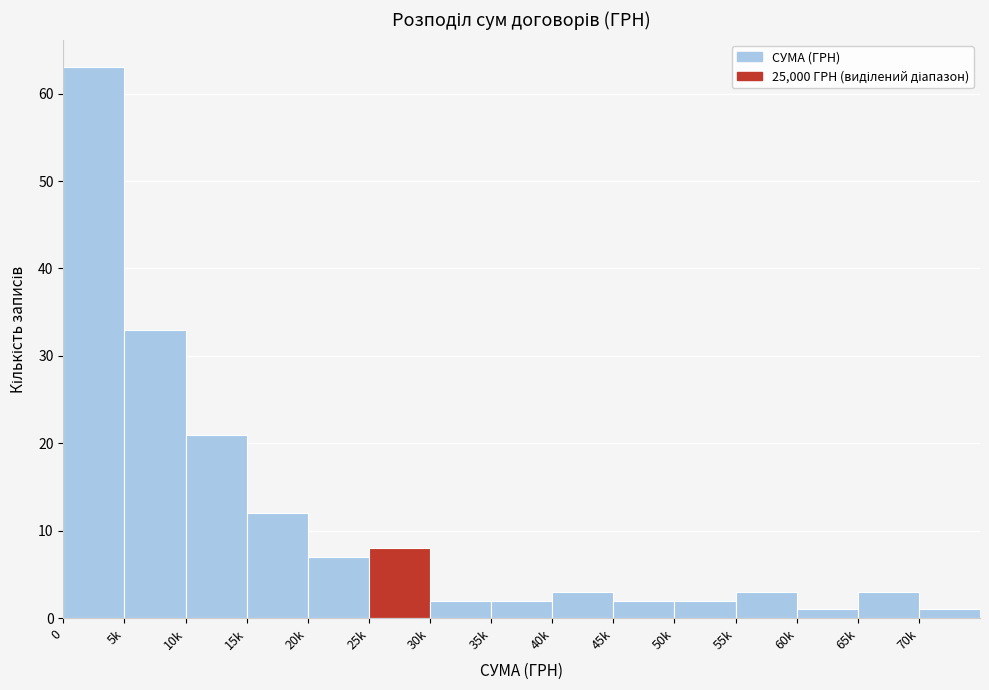

Reading left to right, extract all data points from this chart.

0=63	5k=33	10k=21	15k=12	20k=7	25k=8	30k=2	35k=2	40k=3	45k=2	50k=2	55k=3	60k=1	65k=3	70k=1